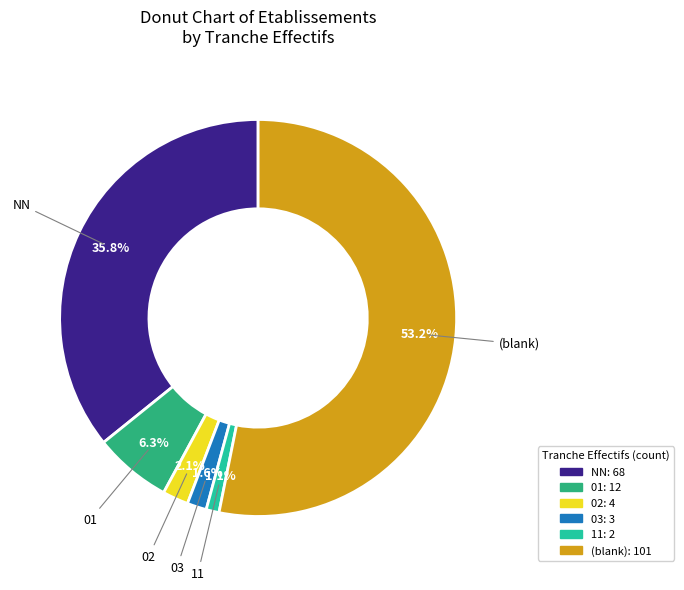

Does any single category account for the majority?

Yes